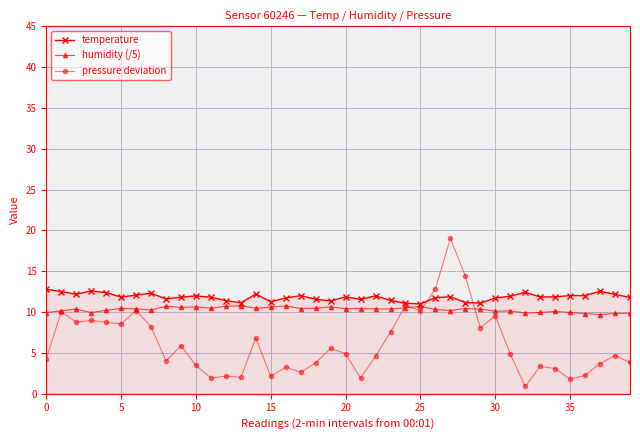

Rank the series by their average value, from lowest to highest.

pressure deviation, humidity (/5), temperature